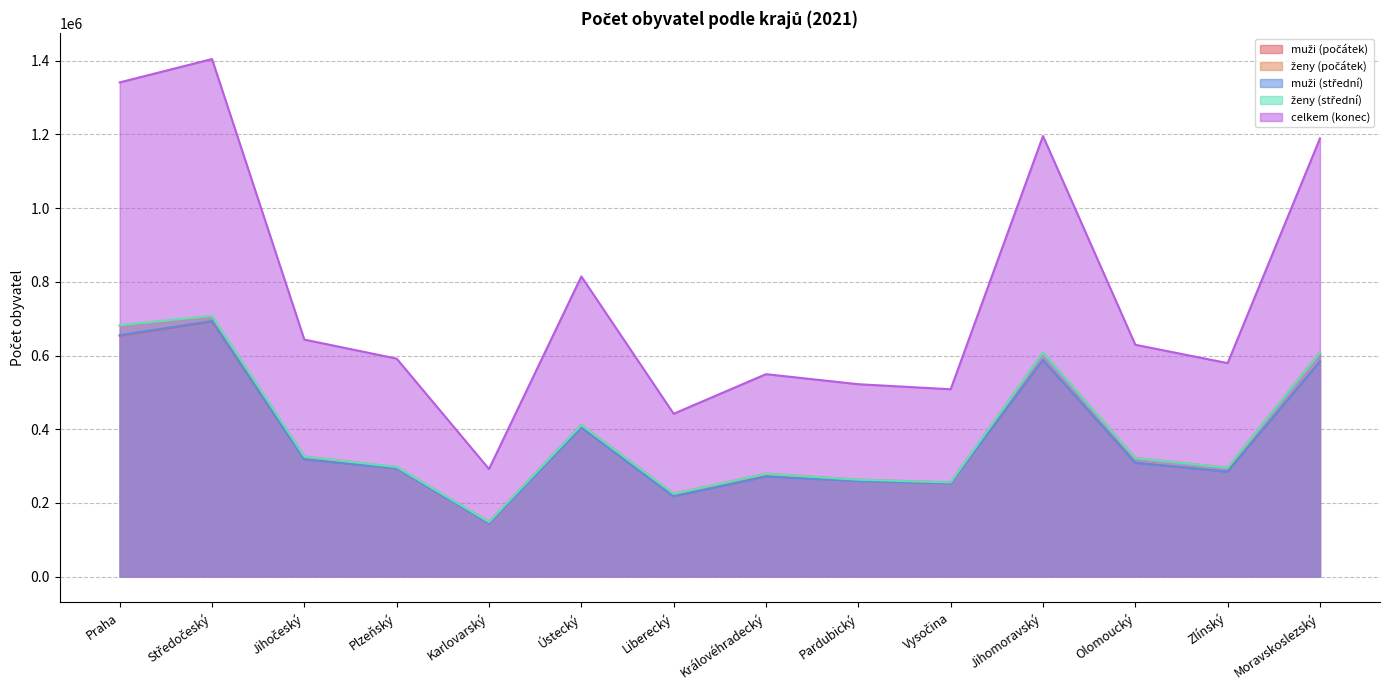

At which label does ženy (střední) first exceed 321380?

Praha